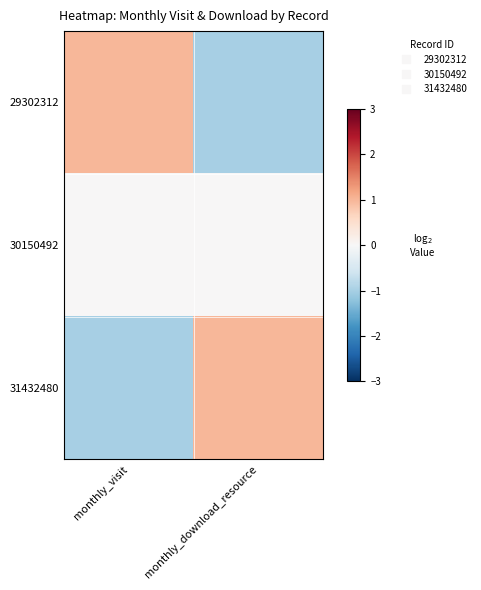

Reading left to right, extract all data points from this chart.

29302312: monthly_visit=1	monthly_download_resource=-1
30150492: monthly_visit=0	monthly_download_resource=0
31432480: monthly_visit=-1	monthly_download_resource=1